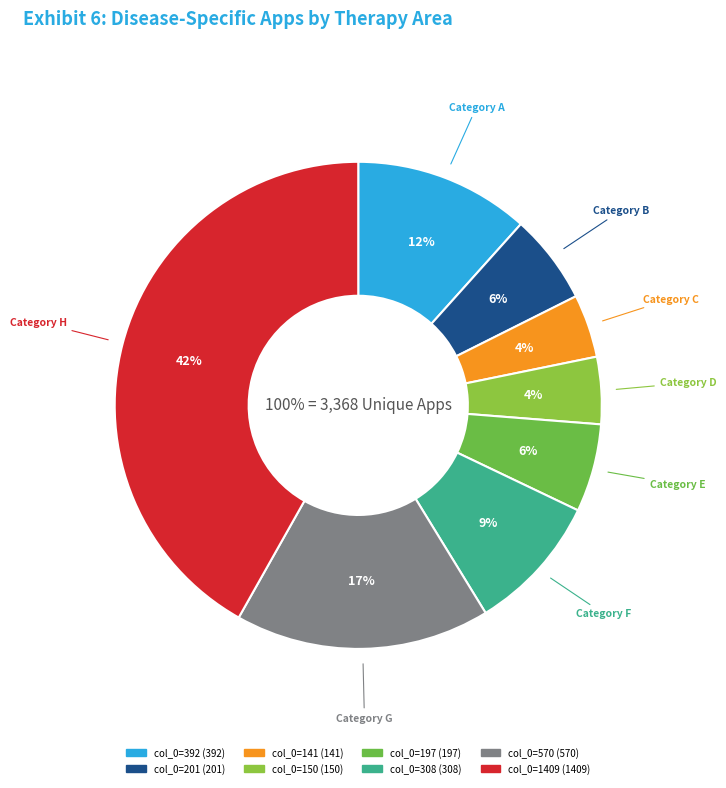

How many slices are in this pie chart?

8